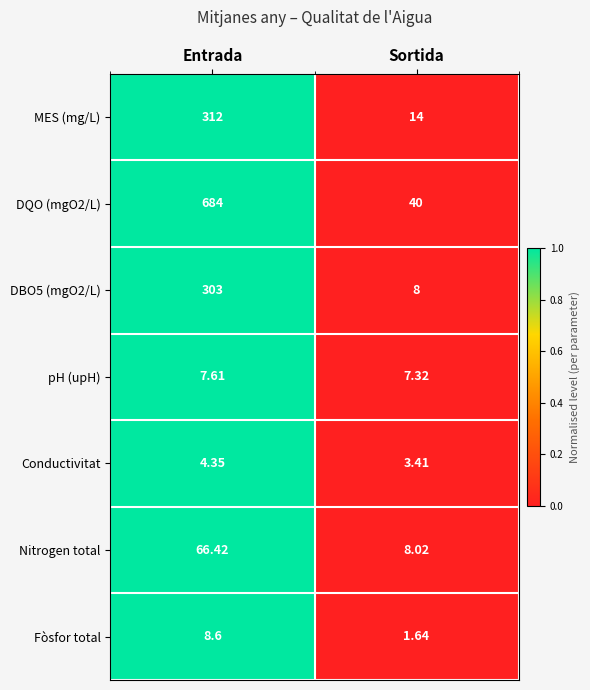

Which label corresponds to the smallest value in the chart?

Sortida